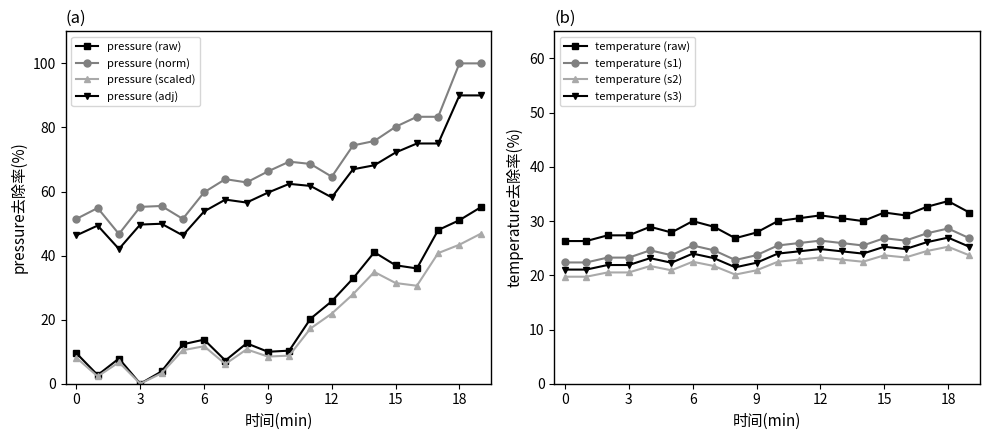

True or false: pressure_norm has a value of 24.8 at 02:00.

False